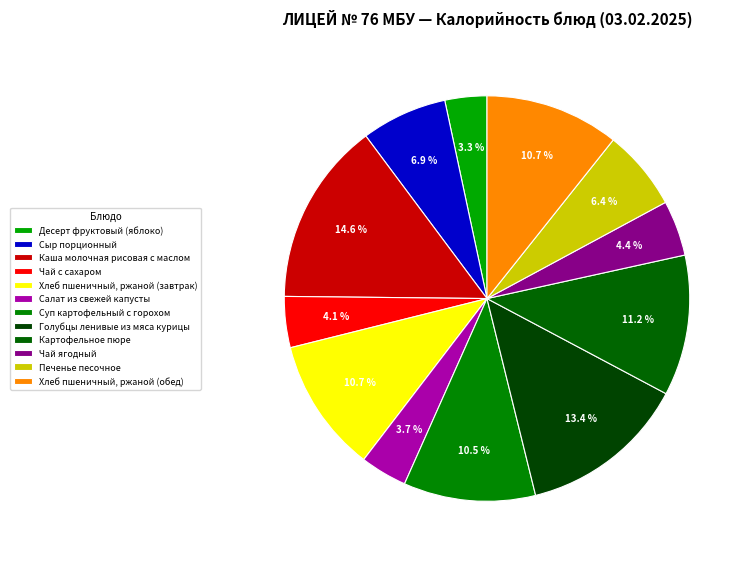

Count the number of slices in the pie.

12